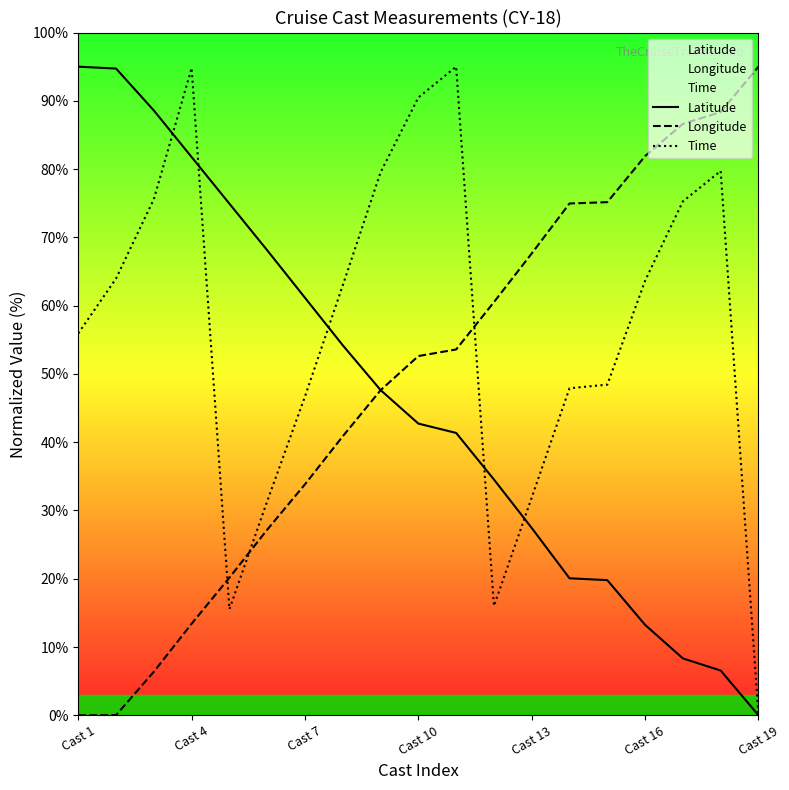

What is the approximate value of Longitude at 10?

53.6